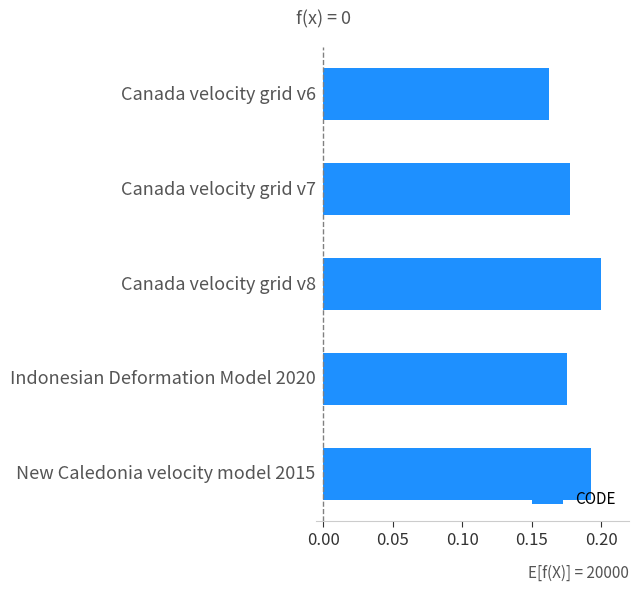

Does the chart contain stacked bars?

No